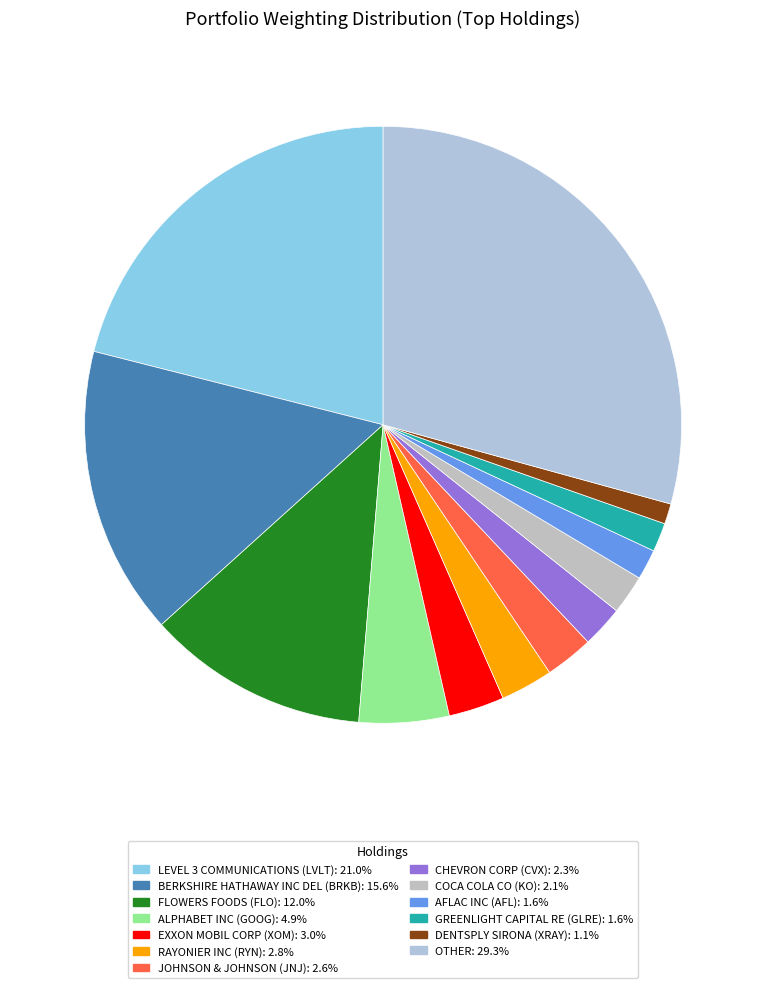

How many slices are in this pie chart?

13